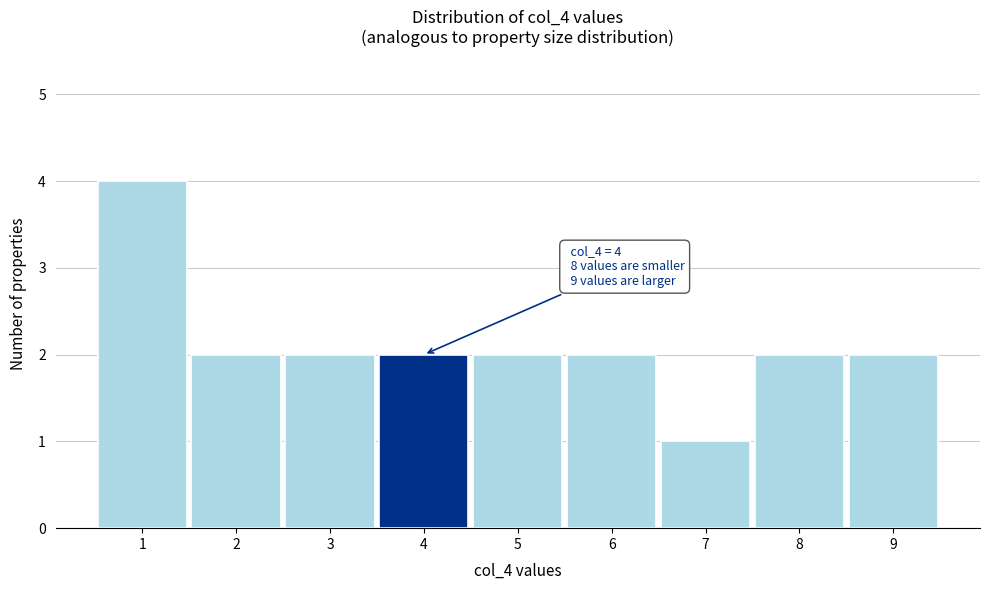

Reading left to right, what are all the values shown in this chart?

1=4	2=2	3=2	4=2	5=2	6=2	7=1	8=2	9=2